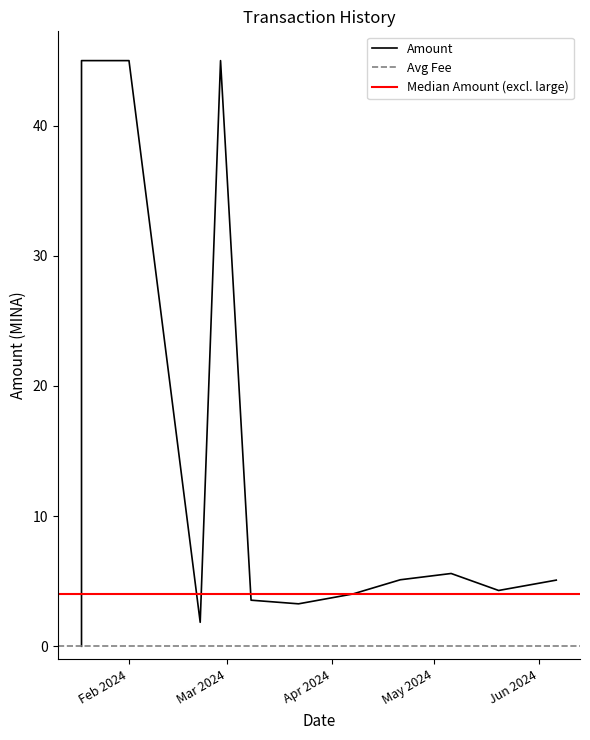

List the labels in order of value, largest first.

2024-01-18, 2024-02-01, 2024-02-28, 2024-05-06, 2024-04-21, 2024-06-06, 2024-05-20, 2024-04-07, 2024-03-08, 2024-03-22, 2024-02-22, 2024-01-18